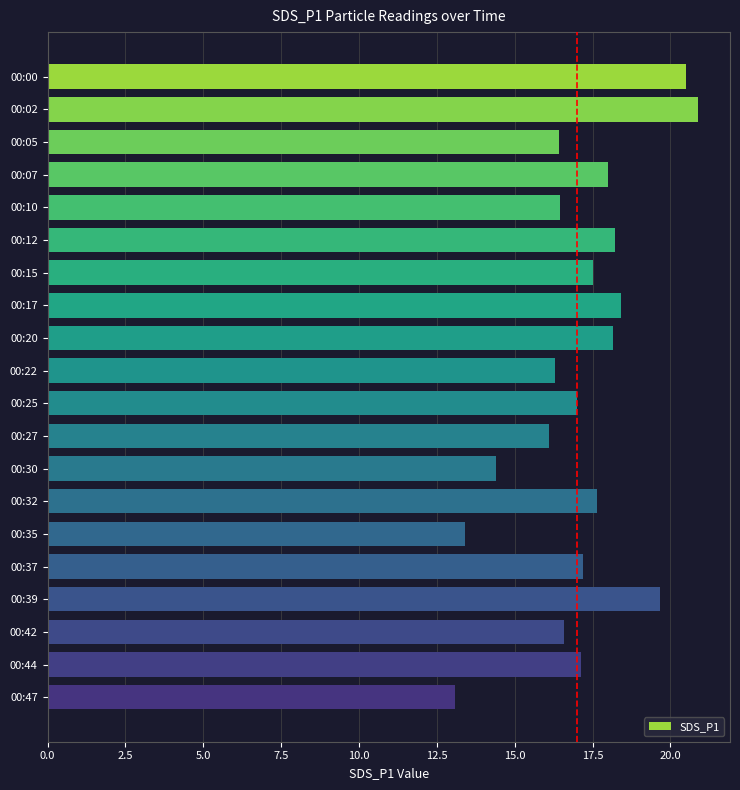

The value at 00:42 is 16.6. True or false?

True